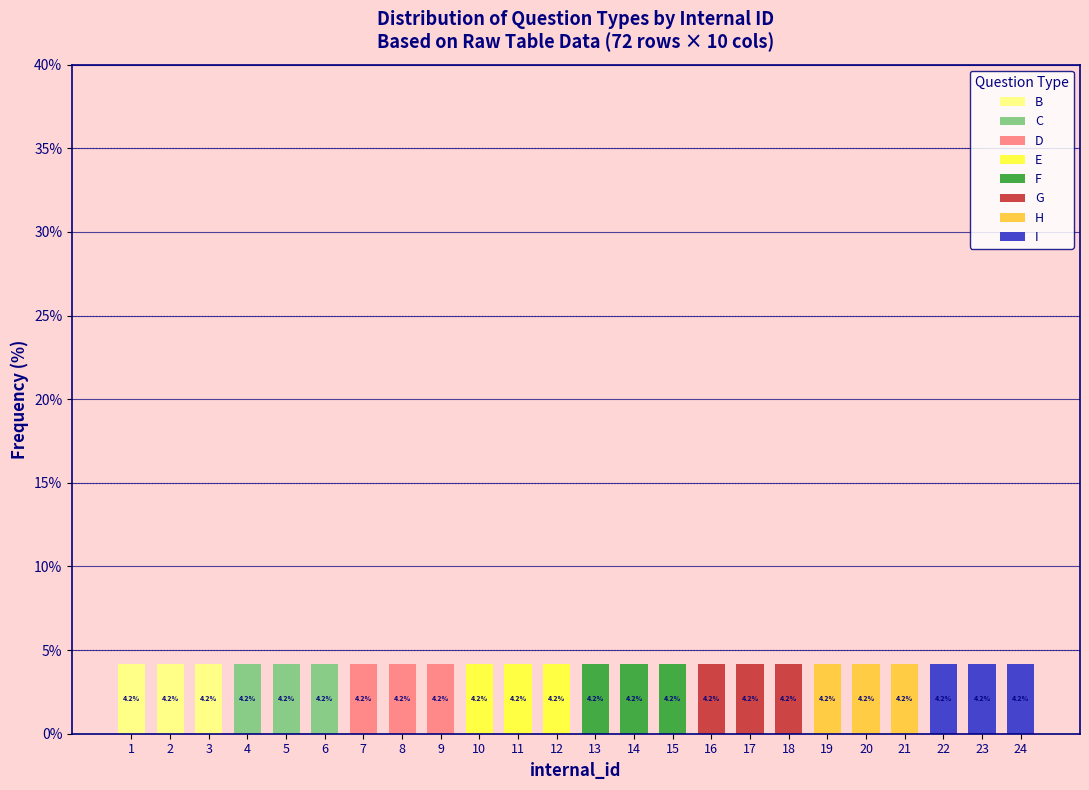

The value of B at 4 is 0.0. True or false?

True